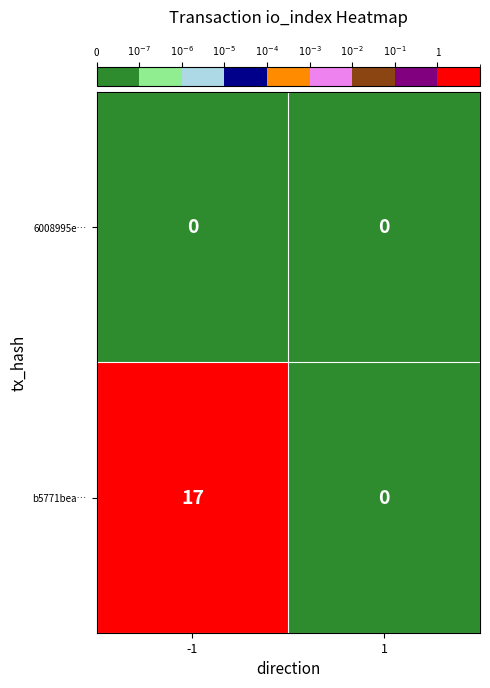

Count the number of data series in this chart.

2